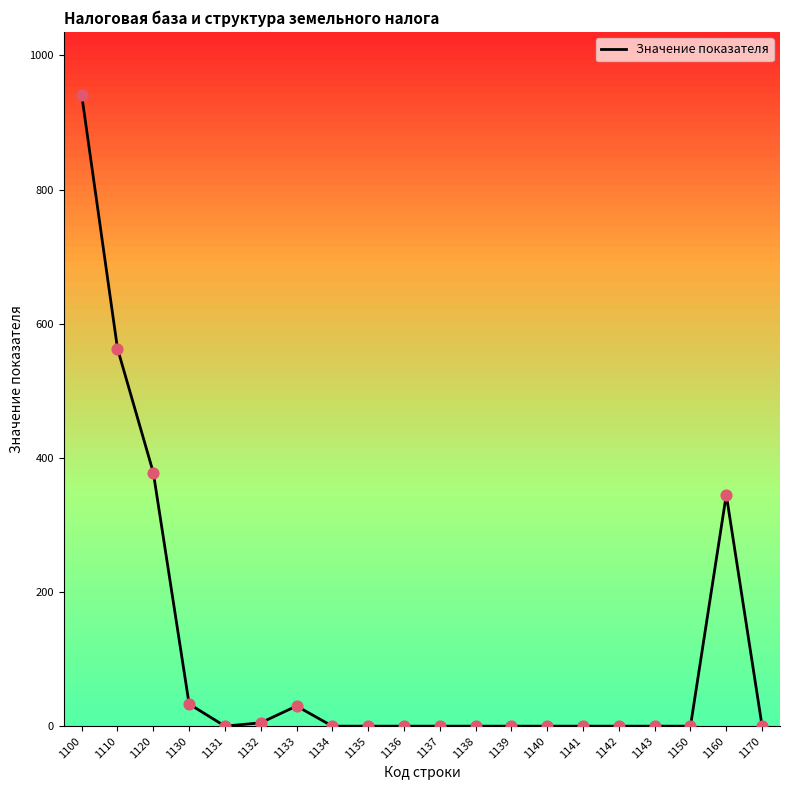

What is the change in value from 1110 to 1136?

-563